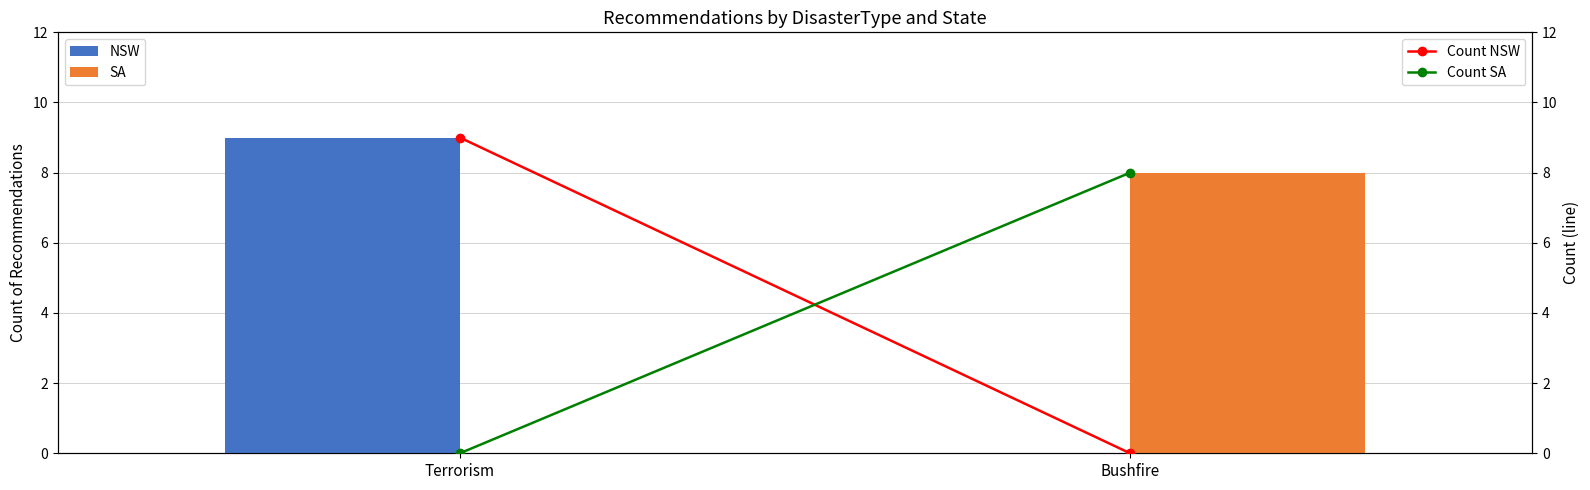

What is the difference between the SA values at Bushfire and Terrorism?

8